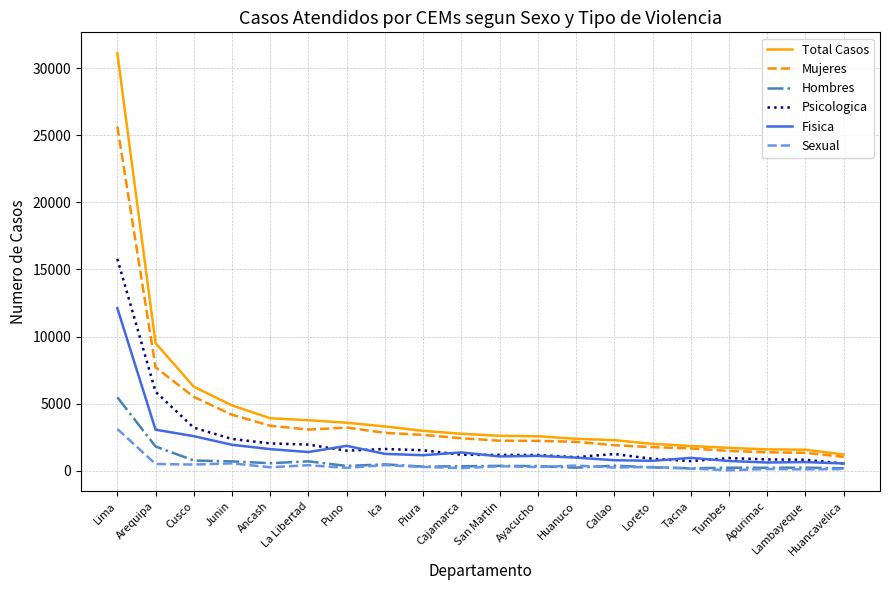

What is the greatest value displayed?

31109